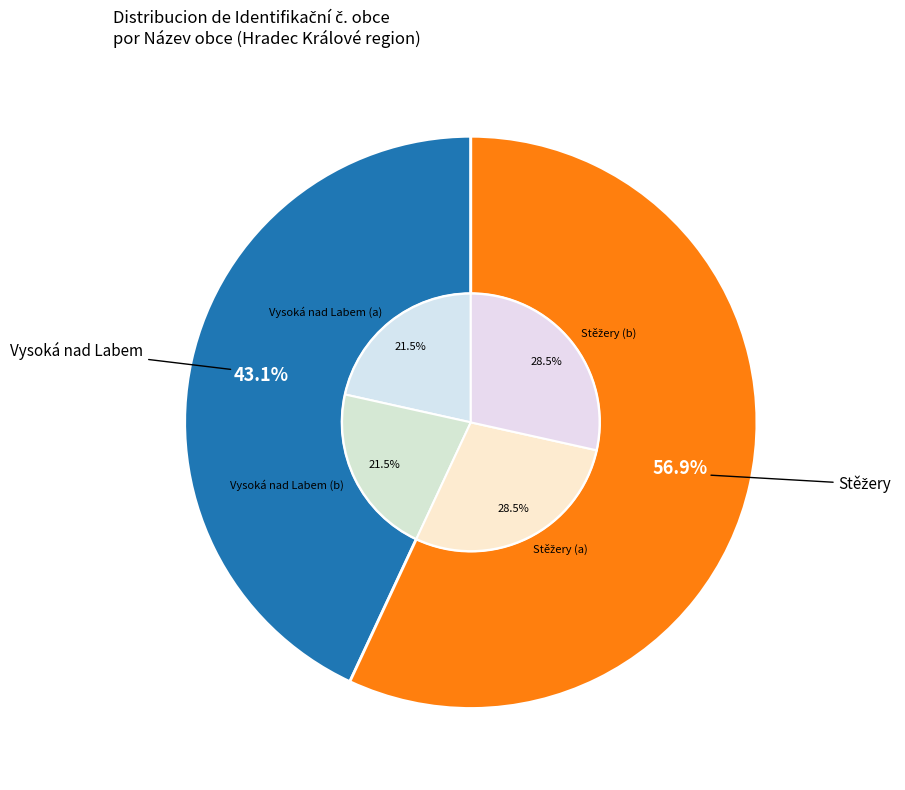

Rank the categories by value from highest to lowest.

Stěžery, Vysoká nad Labem